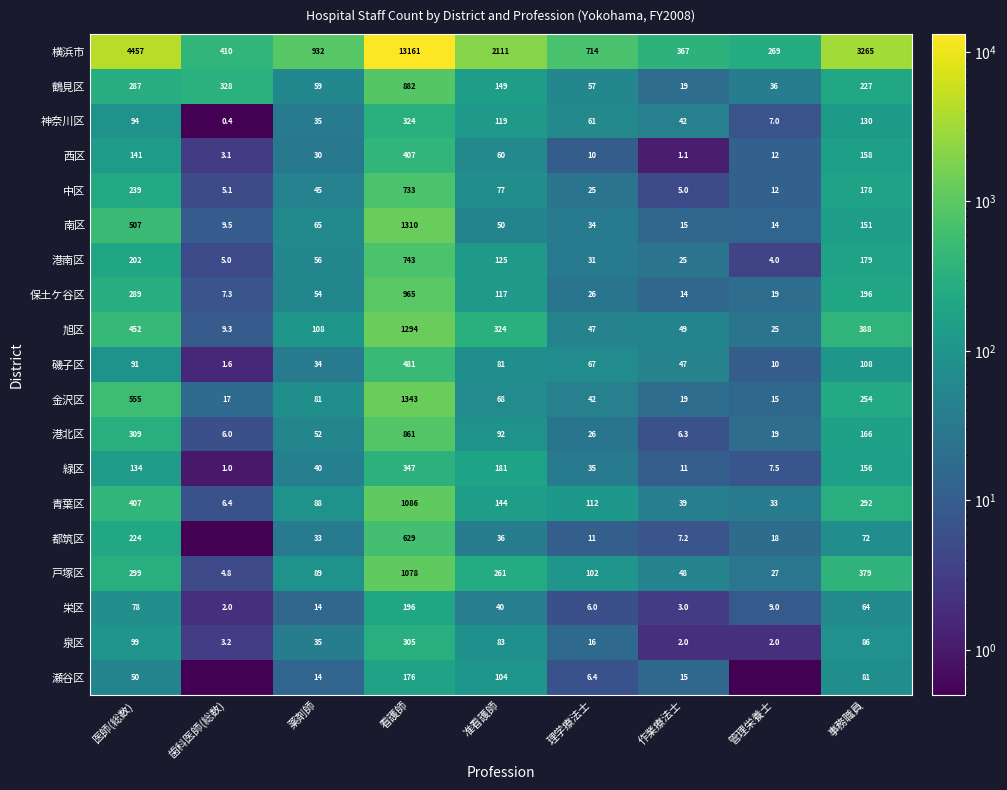

Between 作業療法士 and 理学療法士, which is larger?

理学療法士